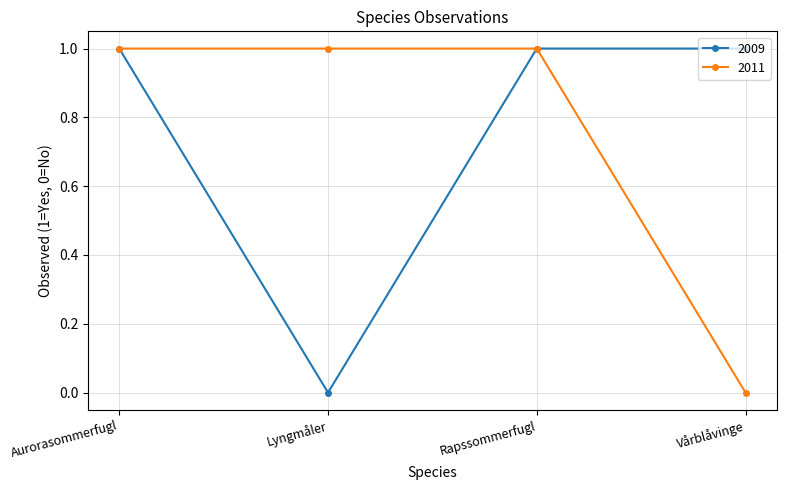

Between Aurorasommerfugl and Lyngmåler, which series saw the biggest shift?

2009